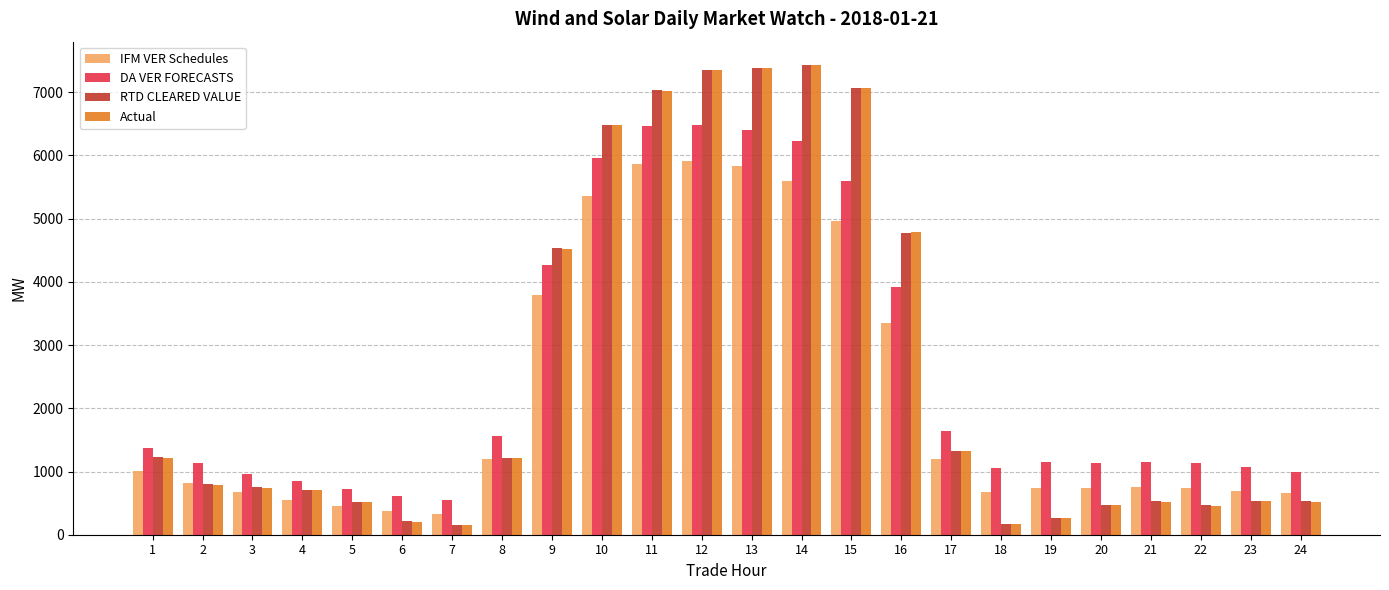

The value of Actual at 4 is 1229.8. True or false?

False